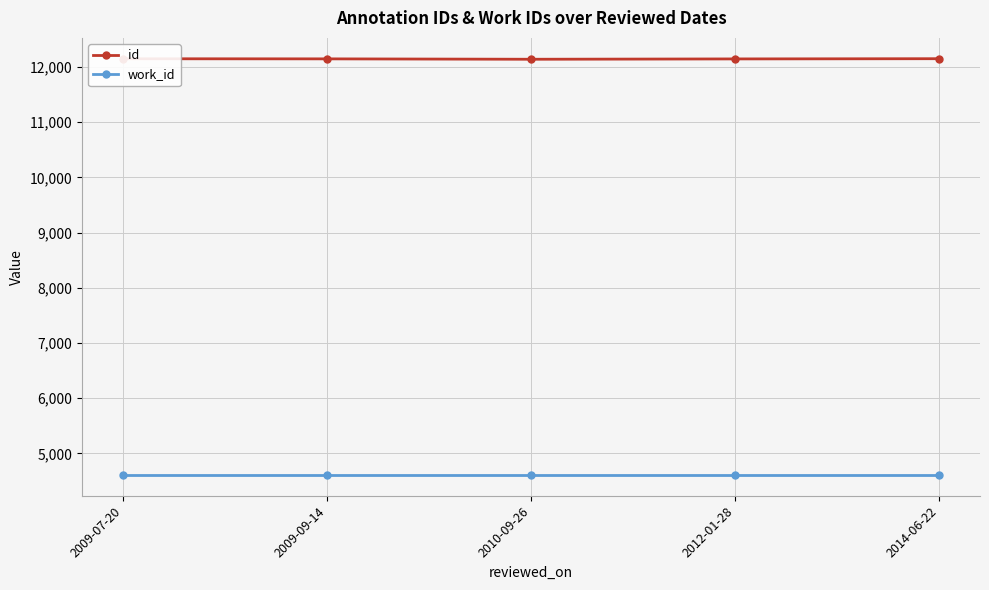

What is the difference between the highest and lowest values at 2014-06-22?

7539